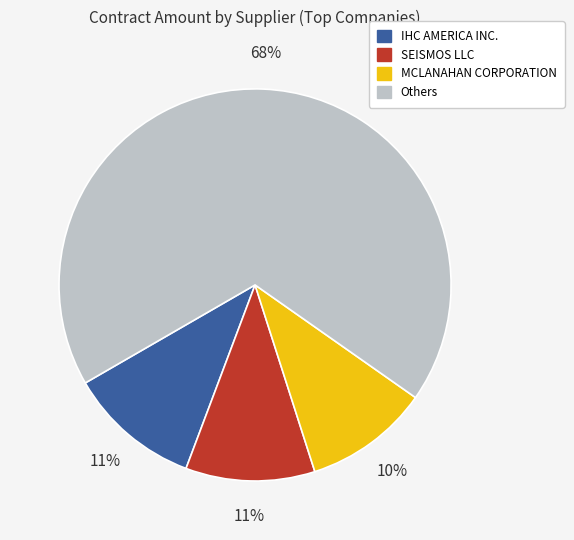

Is there any slice that represents more than half of the pie?

Yes